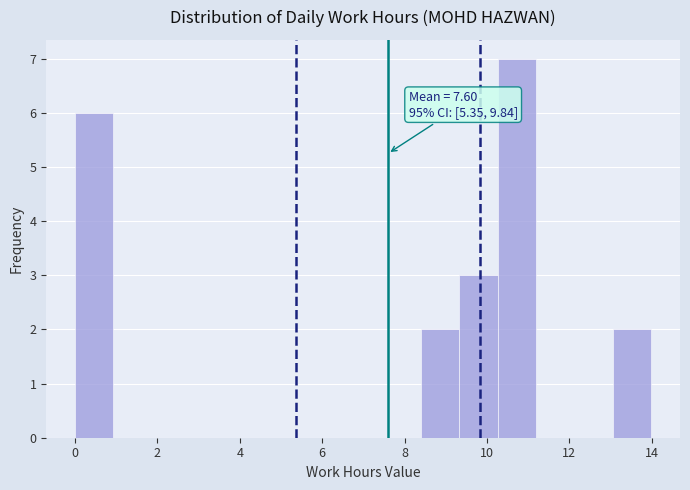

Which range on the x-axis has the tallest bar?

10.2 to 11.2